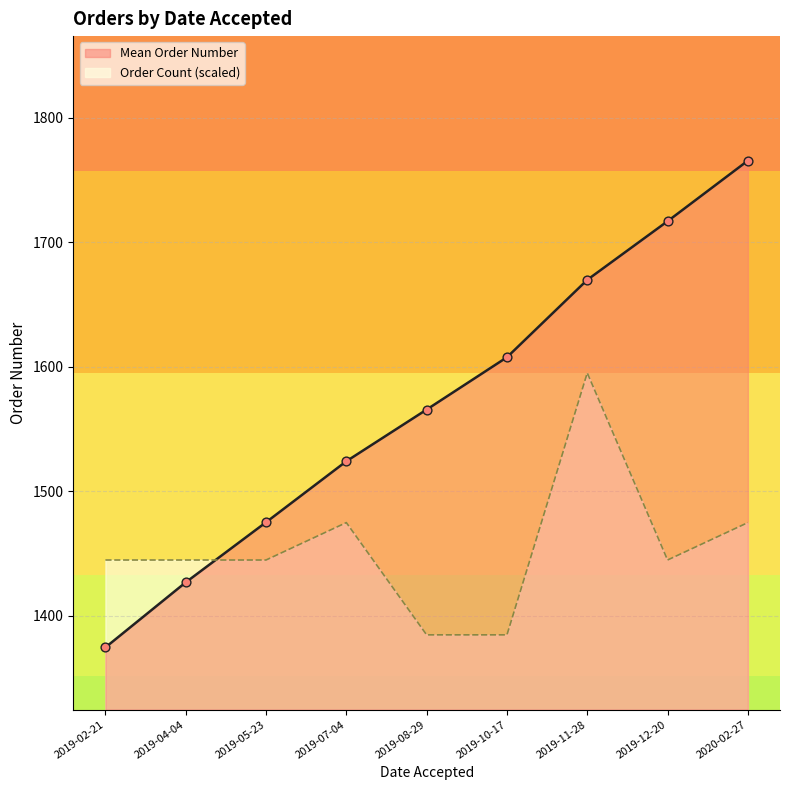

What is the change in value from 2019-07-04 to 2019-11-28?

+143